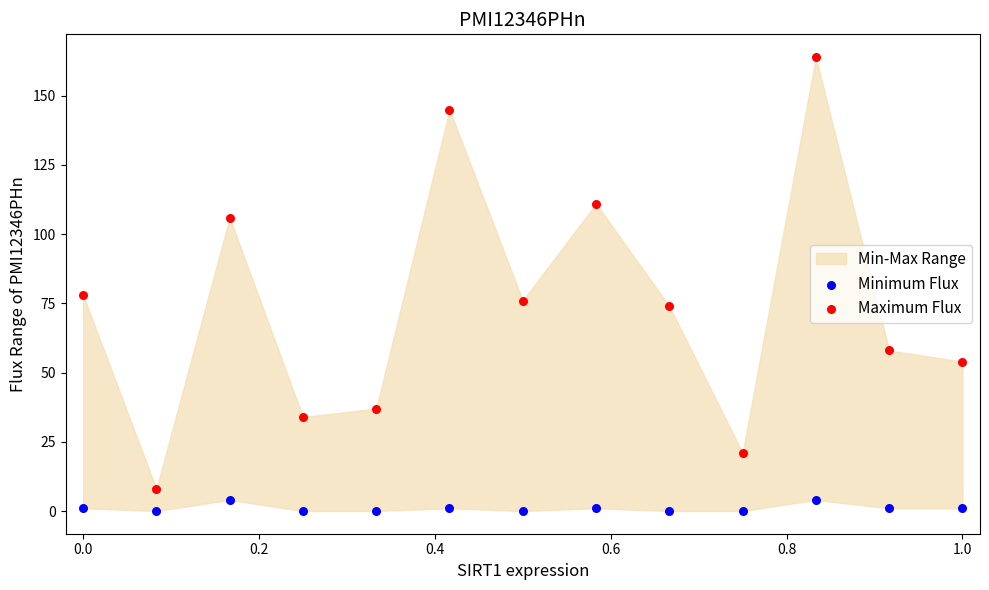

Which series contains the lowest Y value?

Minimum Flux